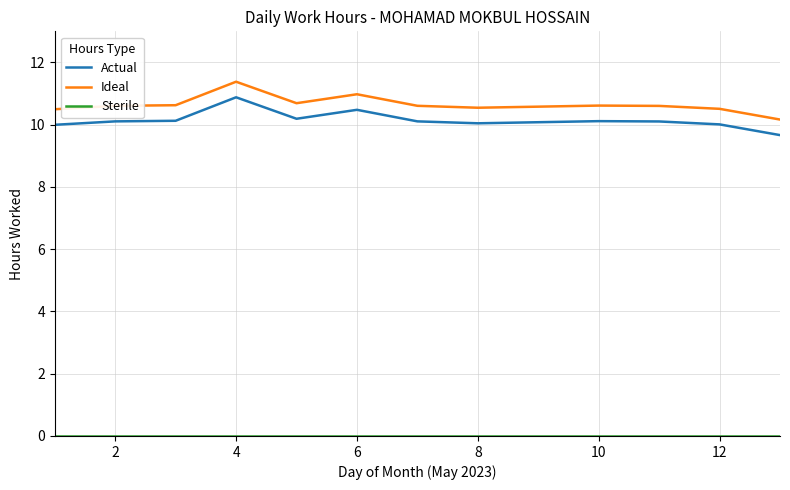

What is the highest value of the Actual series?

10.9